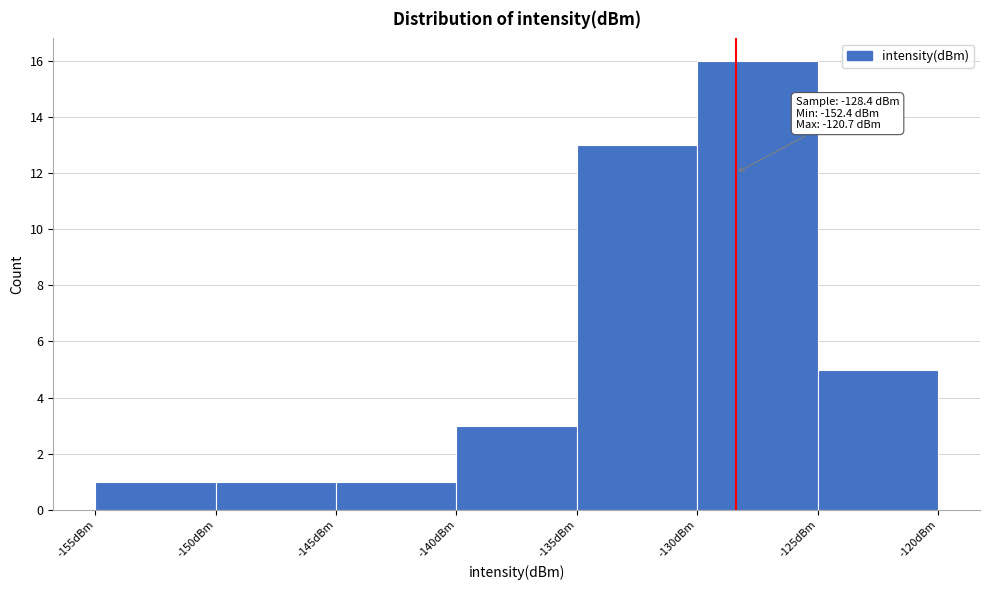

Which range on the x-axis has the tallest bar?

-130 to -125